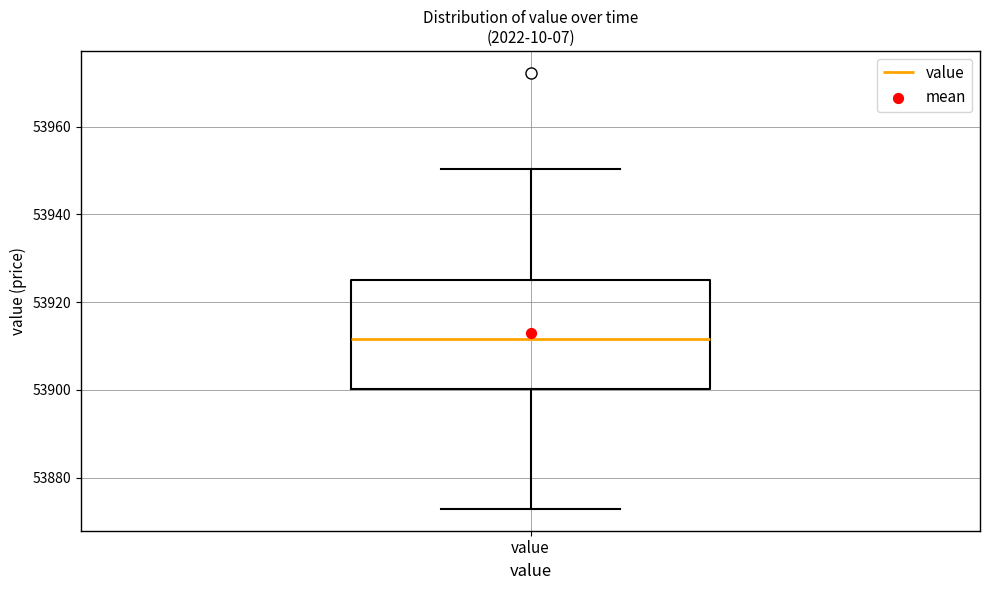

Where is the upper edge of the box for value on the y-axis? The values are not printed on the chart, so give them approximately, as read against the axis.

53926